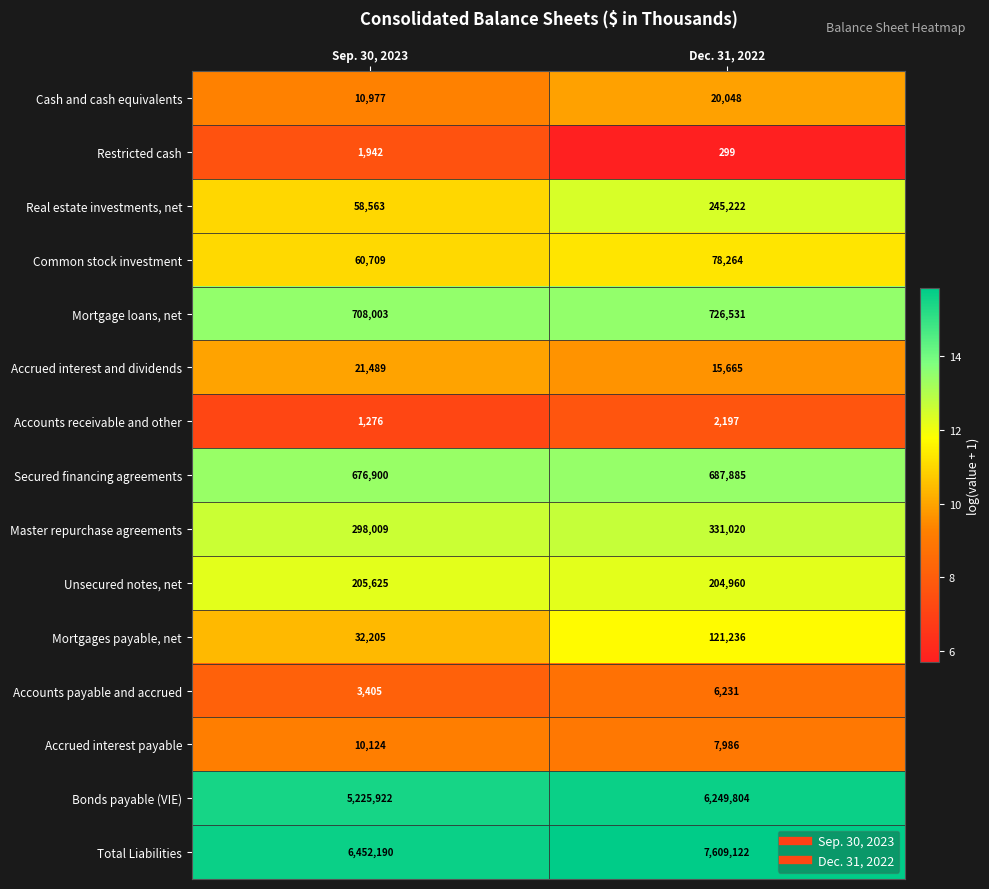

Reading right to left, what are all the values shown in this chart?

Cash and cash equivalents: Dec. 31, 2022=20048	Sep. 30, 2023=10977
Restricted cash: Dec. 31, 2022=299	Sep. 30, 2023=1942
Real estate investments, net: Dec. 31, 2022=245222	Sep. 30, 2023=58563
Common stock investment: Dec. 31, 2022=78264	Sep. 30, 2023=60709
Mortgage loans, net: Dec. 31, 2022=726531	Sep. 30, 2023=708003
Accrued interest and dividends: Dec. 31, 2022=15665	Sep. 30, 2023=21489
Accounts receivable and other: Dec. 31, 2022=2197	Sep. 30, 2023=1276
Secured financing agreements: Dec. 31, 2022=687885	Sep. 30, 2023=676900
Master repurchase agreements: Dec. 31, 2022=331020	Sep. 30, 2023=298009
Unsecured notes, net: Dec. 31, 2022=204960	Sep. 30, 2023=205625
Mortgages payable, net: Dec. 31, 2022=121236	Sep. 30, 2023=32205
Accounts payable and accrued: Dec. 31, 2022=6231	Sep. 30, 2023=3405
Accrued interest payable: Dec. 31, 2022=7986	Sep. 30, 2023=10124
Bonds payable (VIE): Dec. 31, 2022=6249804	Sep. 30, 2023=5225922
Total Liabilities: Dec. 31, 2022=7609122	Sep. 30, 2023=6452190